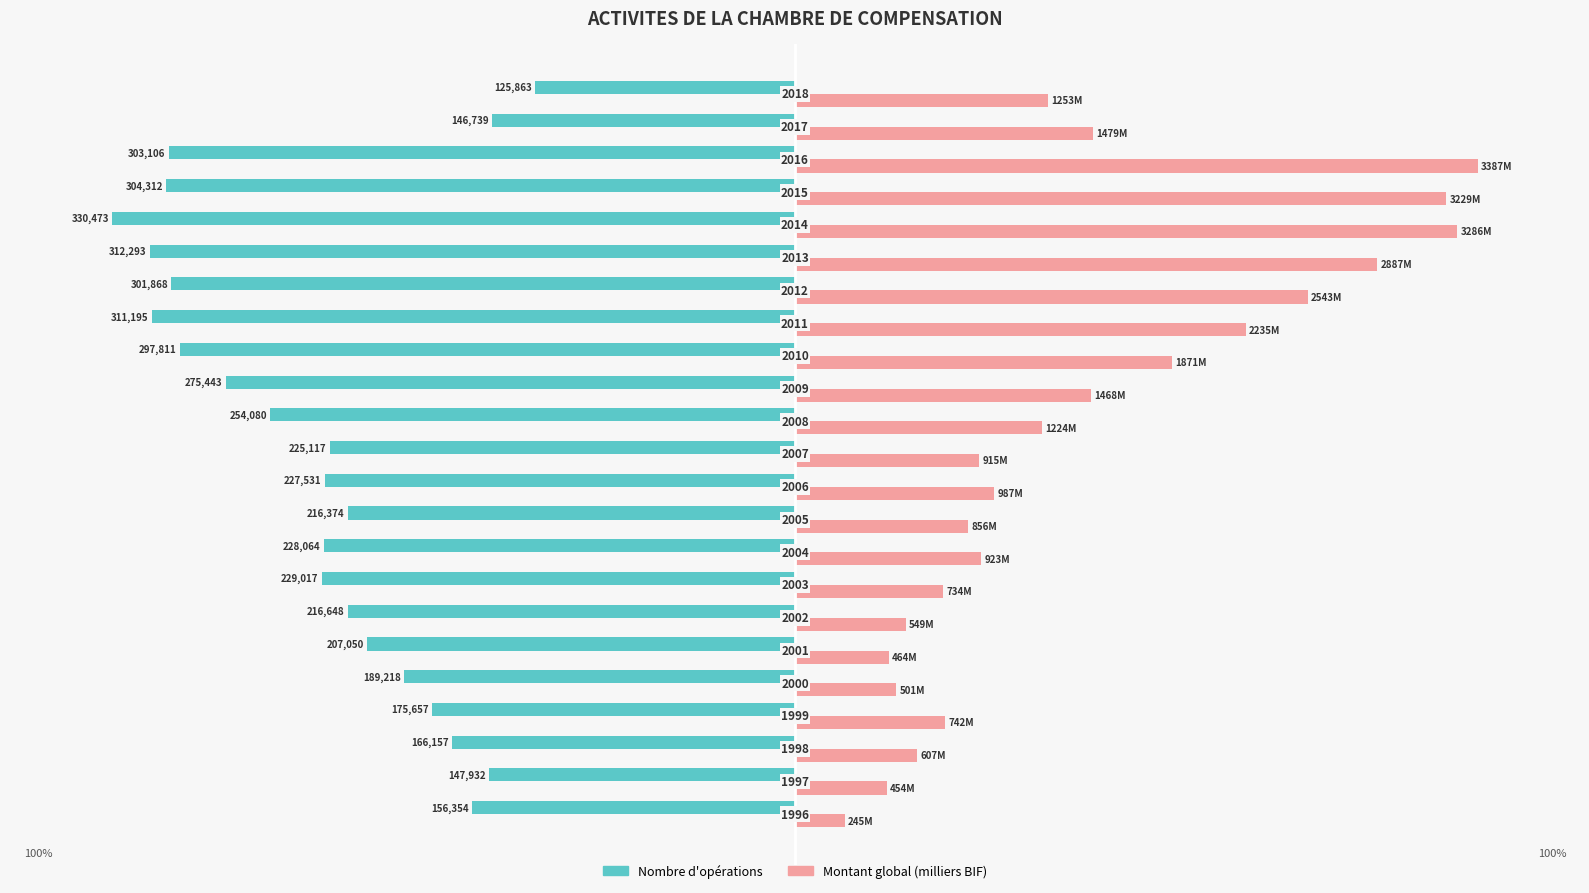

What are all the series names shown in the legend?

Nombre d'opérations, Montant global (milliers BIF)